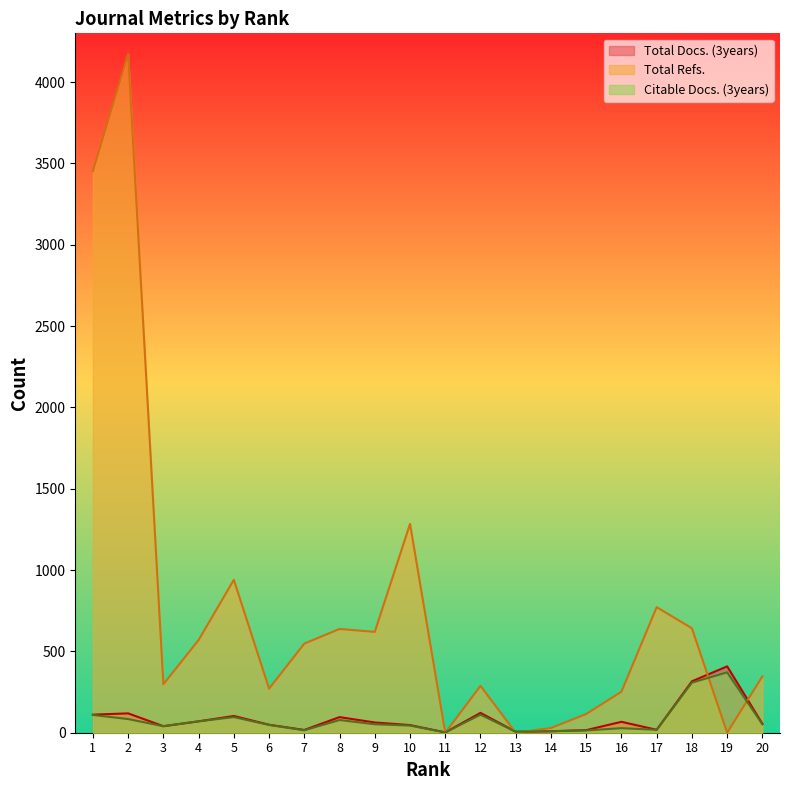

At which category does Total Docs. (3years) reach its first local peak?

2